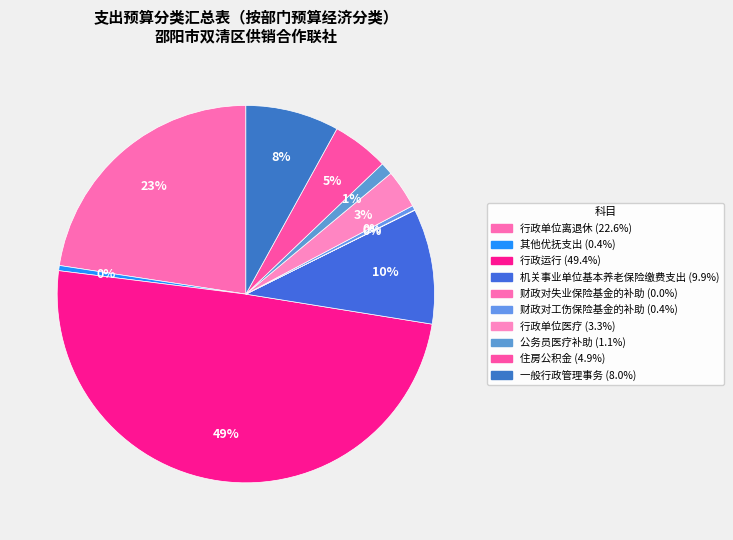

What percentage is the 机关事业单位基本养老保险缴费支出 slice, to the nearest percent?

10%